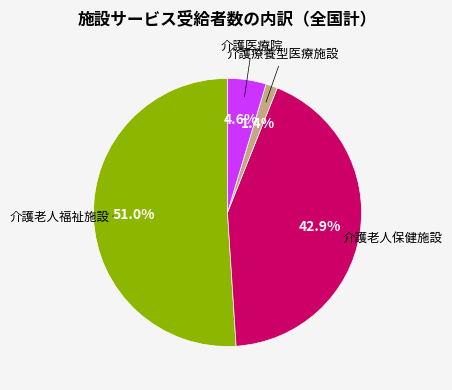

Is there a majority slice in this chart?

Yes